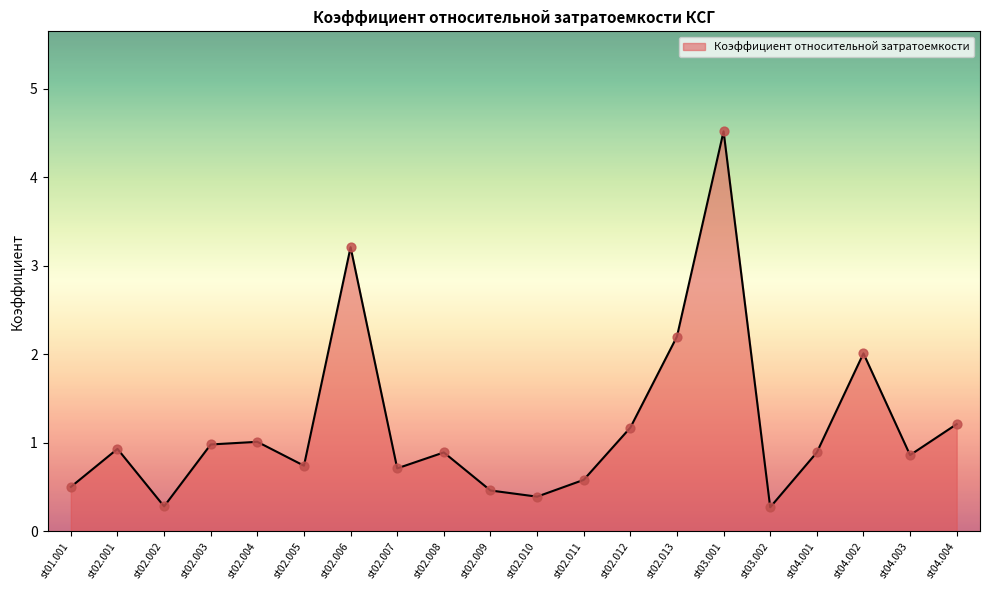

Which has a higher value, st02.005 or st04.003?

st04.003